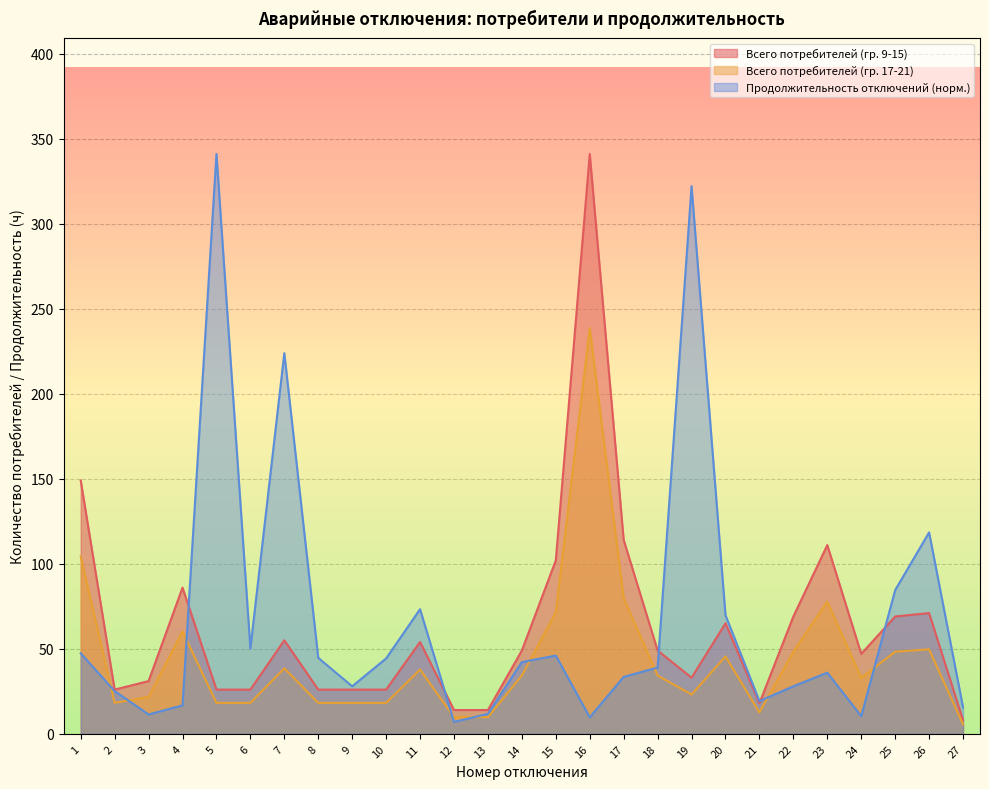

Which series changed the most between 1 and 25?

Всего потребителей (гр. 9-15)